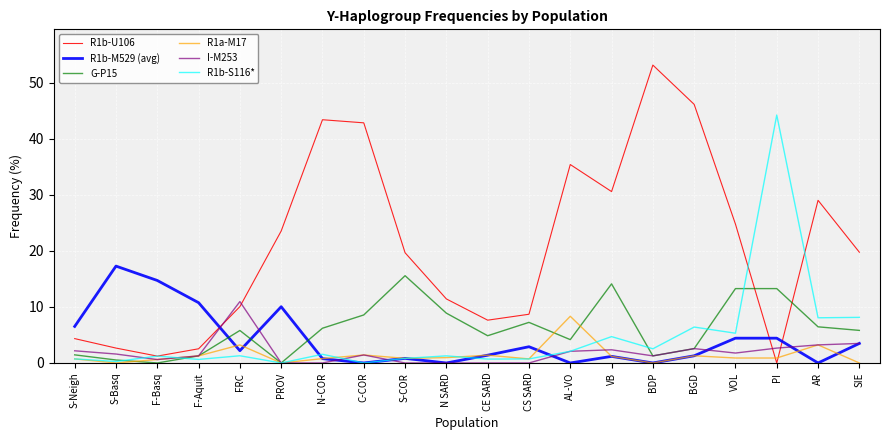

The value of R1b-S116* at VOL is 5.3. True or false?

True